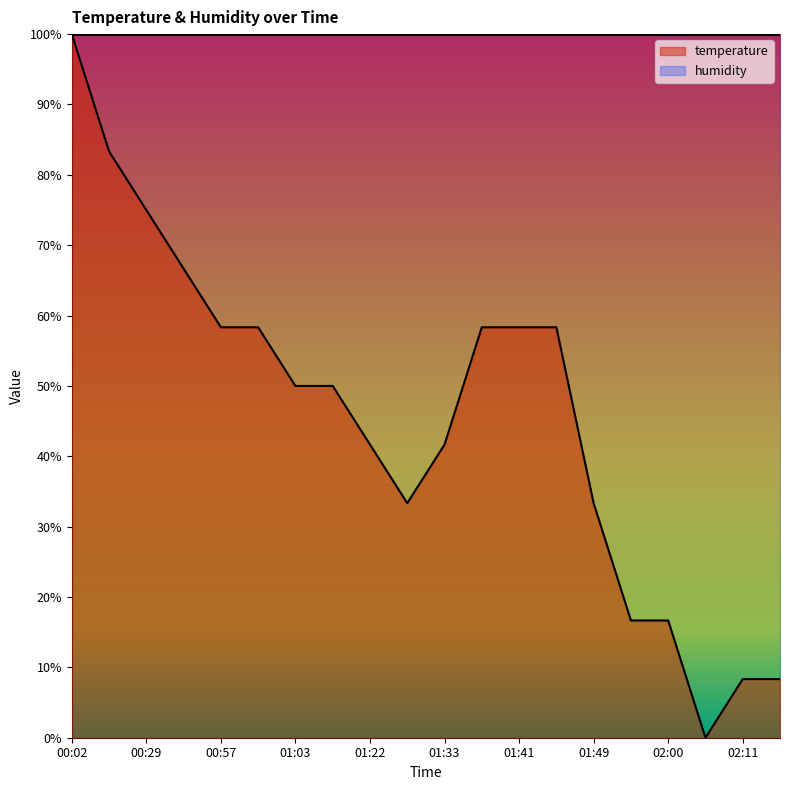

Reading right to left, extract all data points from this chart.

02:15=8.3	02:11=8.3	02:05=0.0	02:00=16.7	01:57=16.7	01:49=33.3	01:44=58.3	01:41=58.3	01:38=58.3	01:33=41.7	01:31=33.3	01:22=41.7	01:08=50.0	01:03=50.0	01:00=58.3	00:57=58.3	00:54=66.7	00:29=75.0	00:15=83.3	00:02=100.0